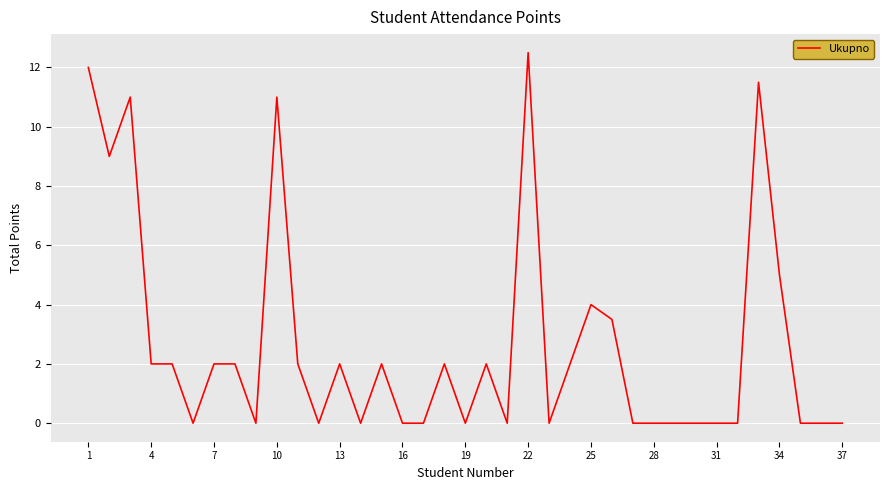

Count the values in the range 0 to 2.

28